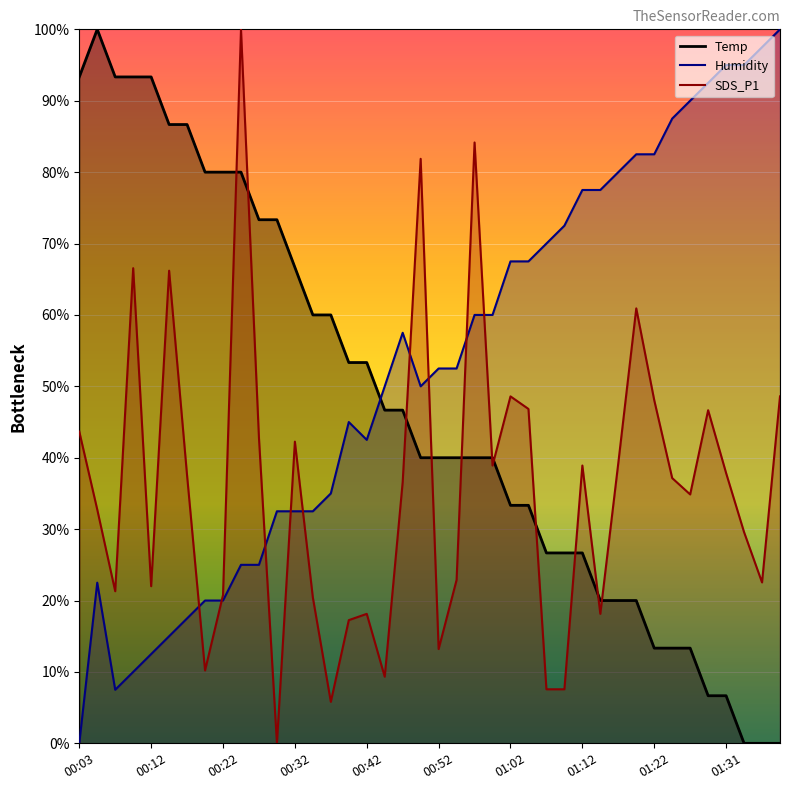

Reading left to right, extract all data points from this chart.

Temp: 93.3	100.0	93.3	93.3	93.3	86.7	86.7	80.0	80.0	80.0	73.3	73.3	66.7	60.0	60.0	53.3	53.3	46.7	46.7	40.0	40.0	40.0	40.0	40.0	33.3	33.3	26.7	26.7	26.7	20.0	20.0	20.0	13.3	13.3	13.3	6.7	6.7	0.0	0.0	0.0
Humidity: 0.0	22.5	7.5	10.0	12.5	15.0	17.5	20.0	20.0	25.0	25.0	32.5	32.5	32.5	35.0	45.0	42.5	50.0	57.5	50.0	52.5	52.5	60.0	60.0	67.5	67.5	70.0	72.5	77.5	77.5	80.0	82.5	82.5	87.5	90.0	92.5	95.0	95.0	97.5	100.0
SDS_P1: 43.7	32.7	21.3	66.5	22.0	66.2	37.5	10.2	20.8	100.0	42.8	0.0	42.3	20.4	5.8	17.3	18.1	9.3	36.6	81.9	13.2	22.9	84.2	38.9	48.6	46.8	7.6	7.6	38.9	18.1	39.3	60.9	48.1	37.1	34.9	46.7	37.9	29.6	22.5	48.6